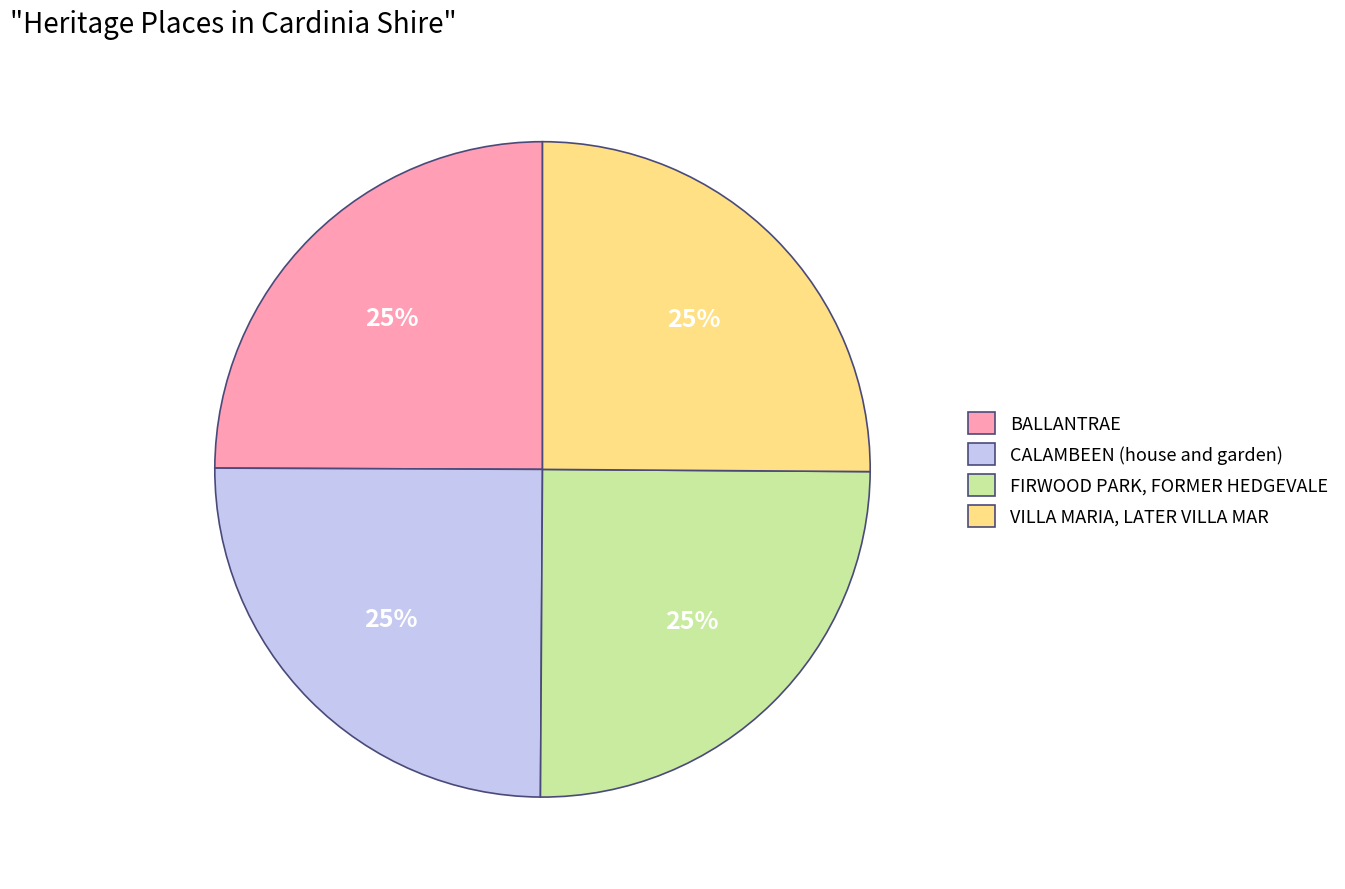

To the nearest percent, what portion does FIRWOOD PARK, FORMER HEDGEVALE represent?

25%